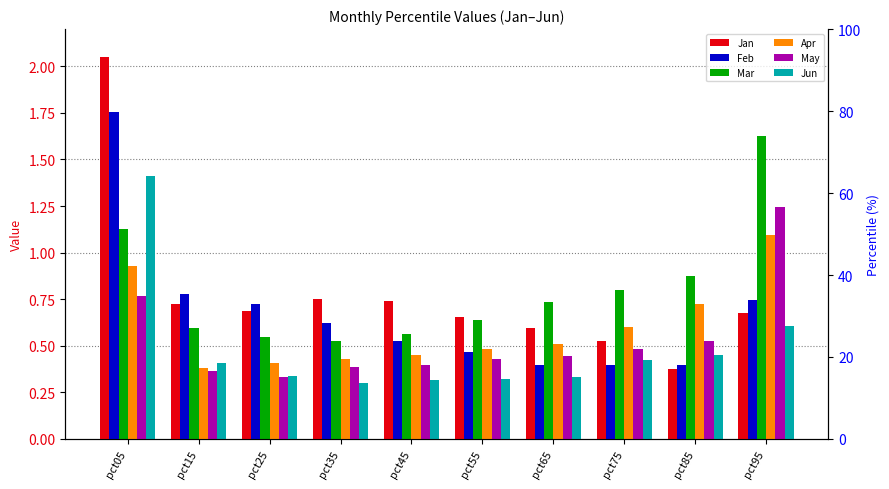

List the series in order of their peak value, highest first.

Jan, Feb, Mar, Jun, May, Apr